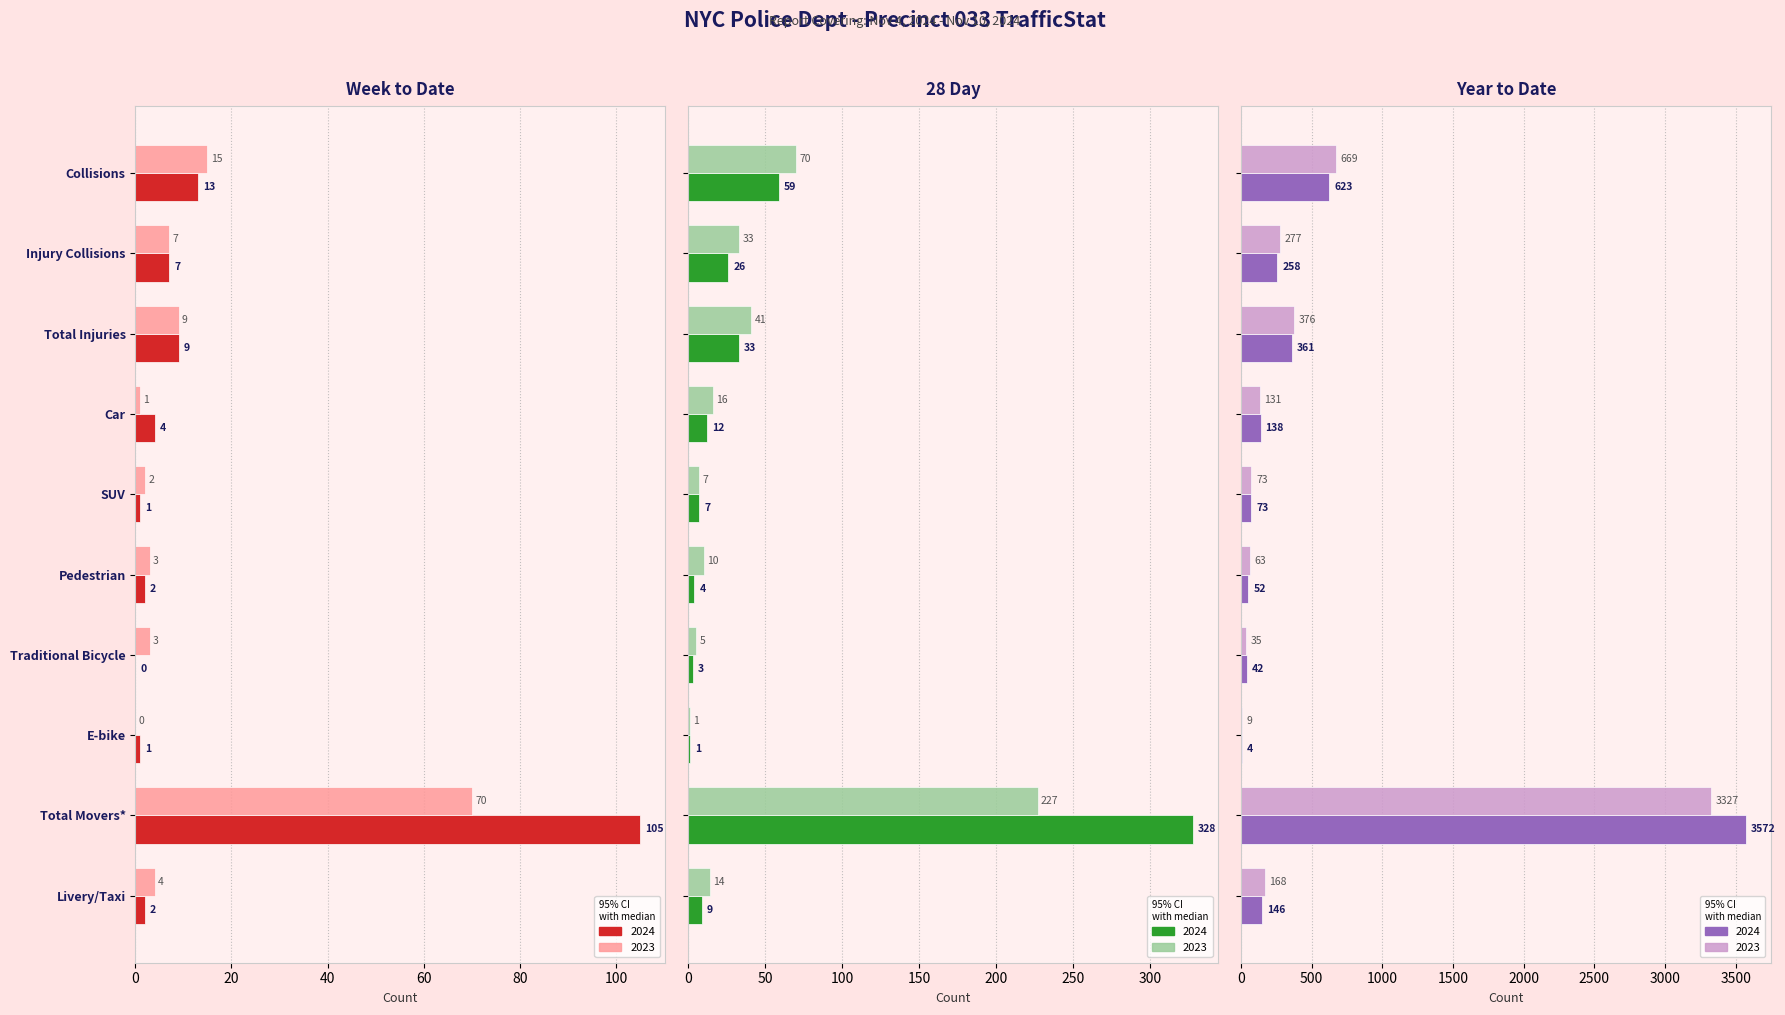

The value of 2024 YTD at Car is 86. True or false?

False